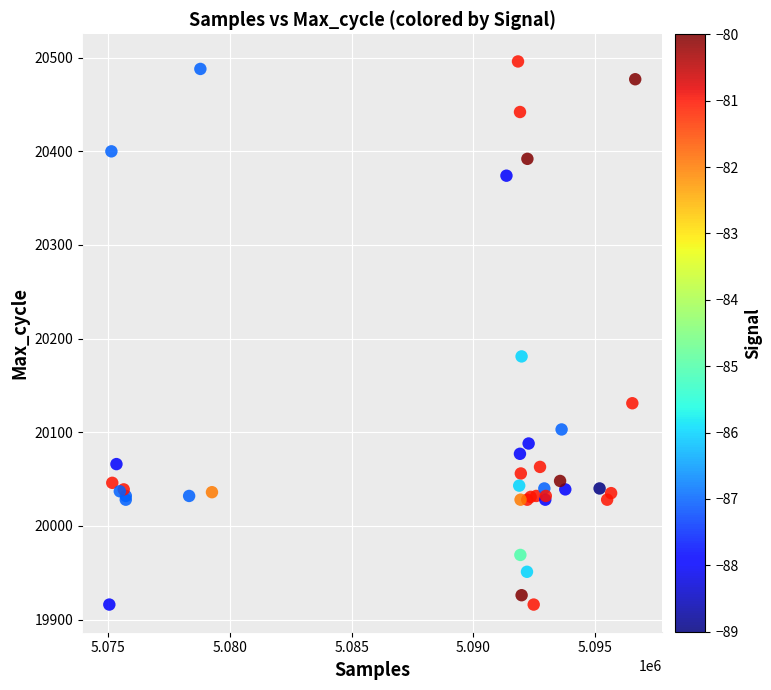

What Y value in the scatter plot is closest to 20206?

20181